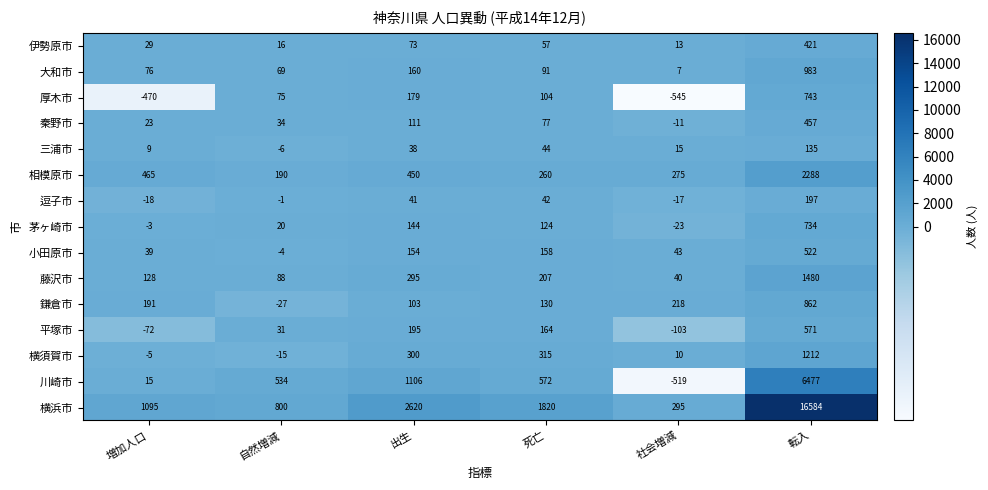

What is the sum of all 平塚市 values?

786